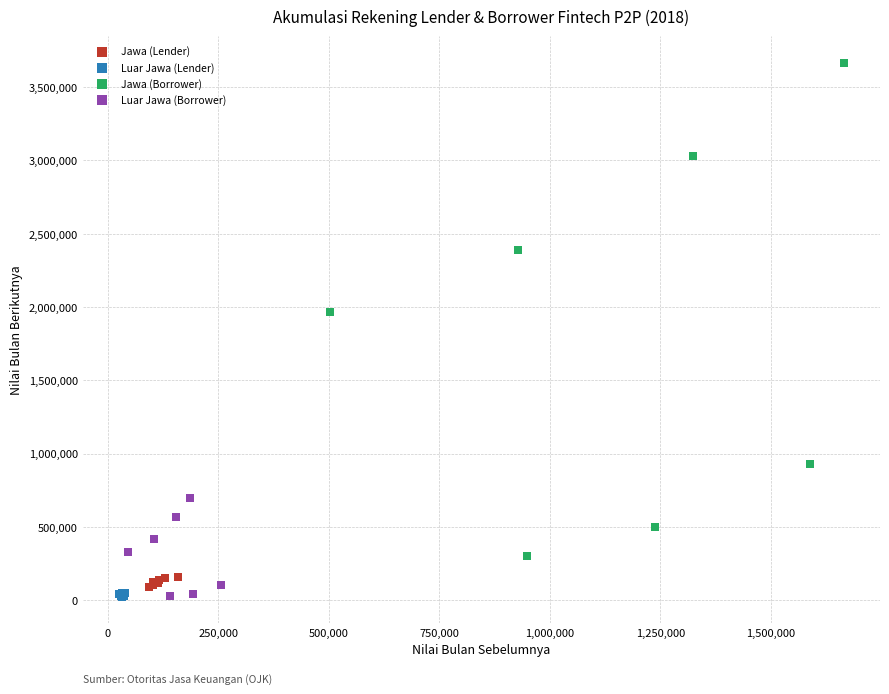

Which series reaches the maximum Y coordinate?

Jawa (Borrower)